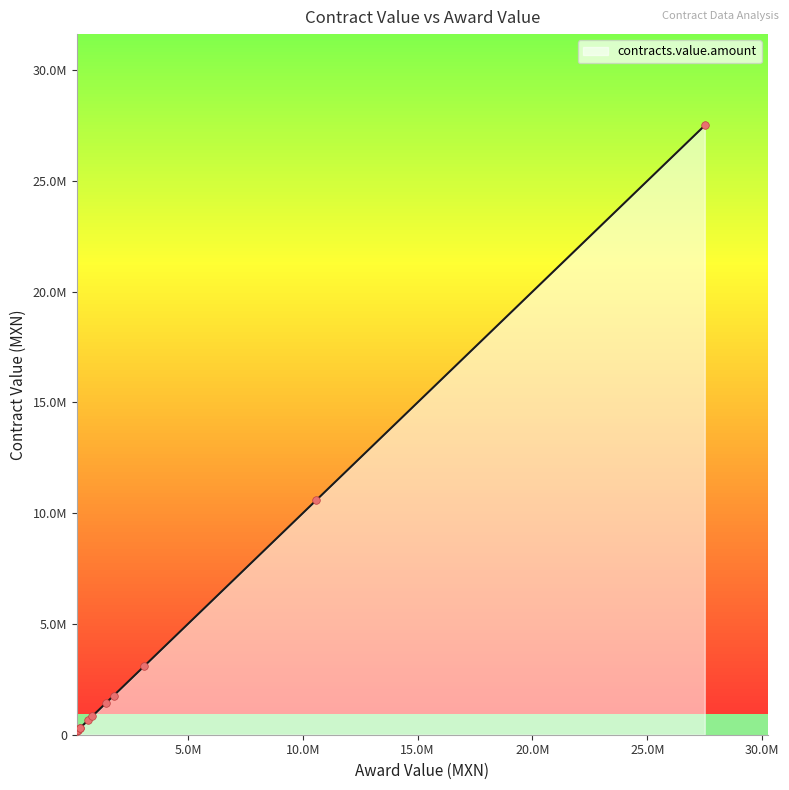

What is the change in value from 1444237.2 to 288533.7?

-1155703.5